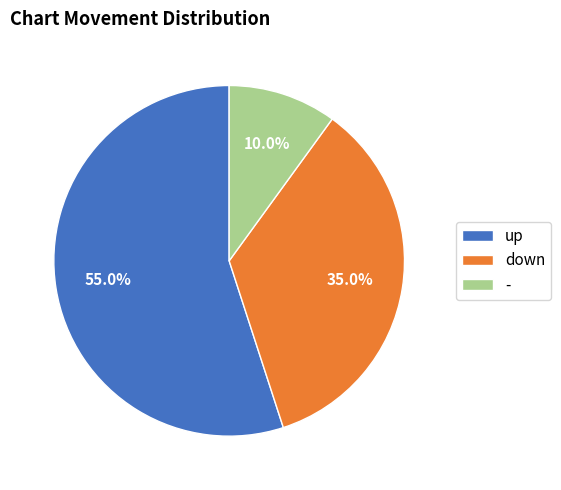

Do up and down together represent more than half of the pie?

Yes